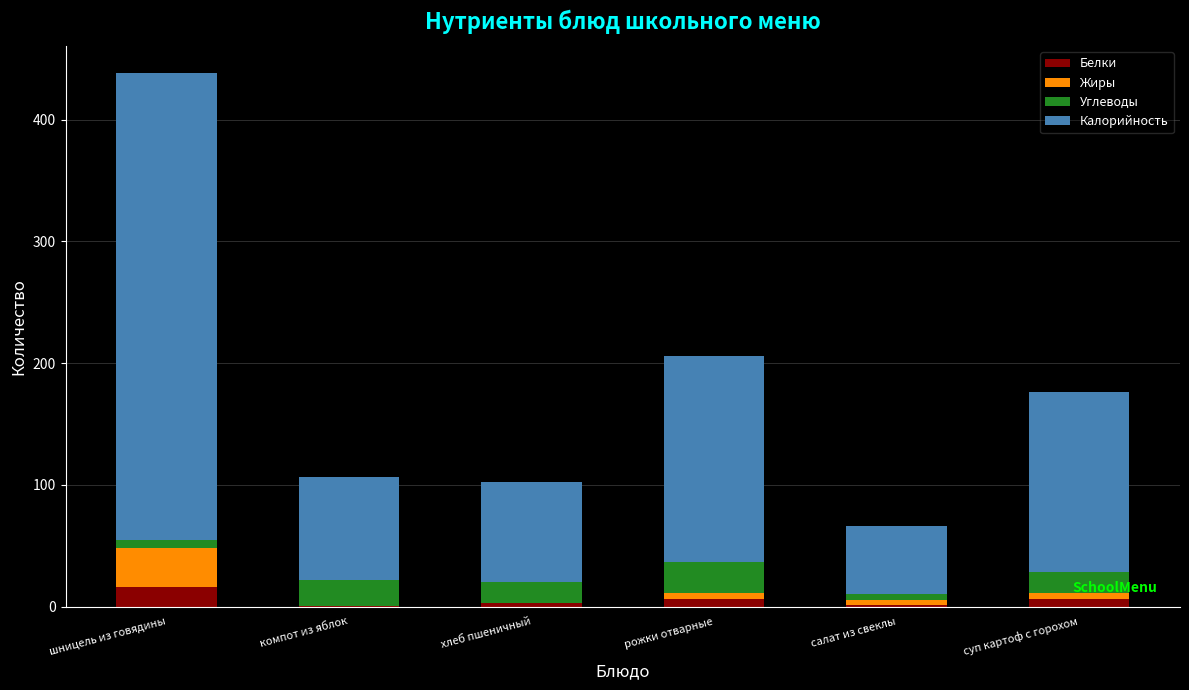

What is the total value across all series at рожки отварные?

206.0